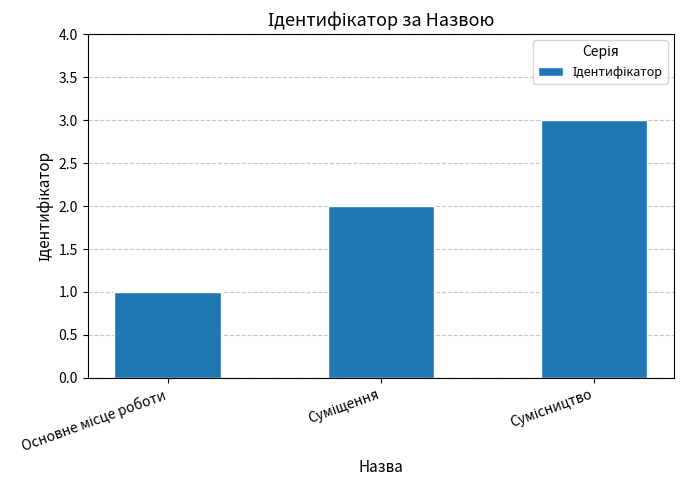

What is the greatest value displayed?

3